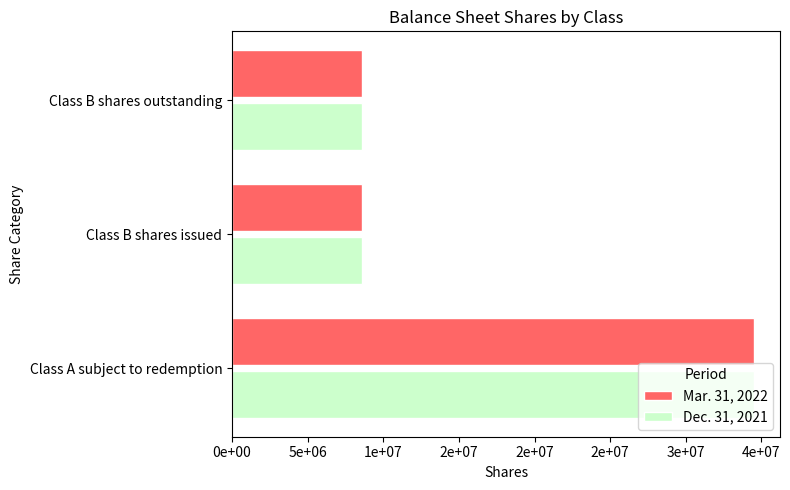

What are all the series names shown in the legend?

Mar. 31, 2022, Dec. 31, 2021